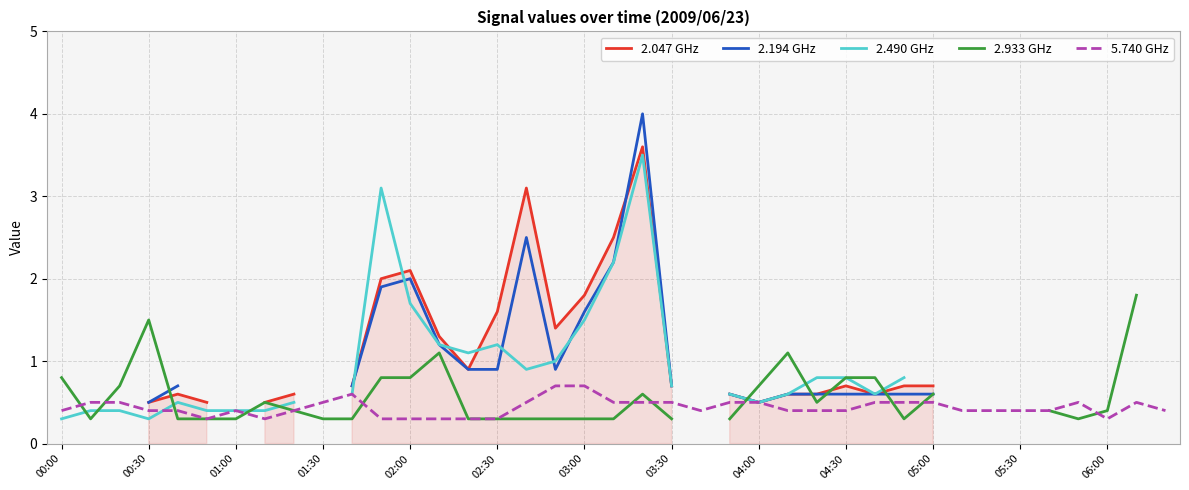

What is the sum of the 2.047 GHz values at 23 and 13?

1.9